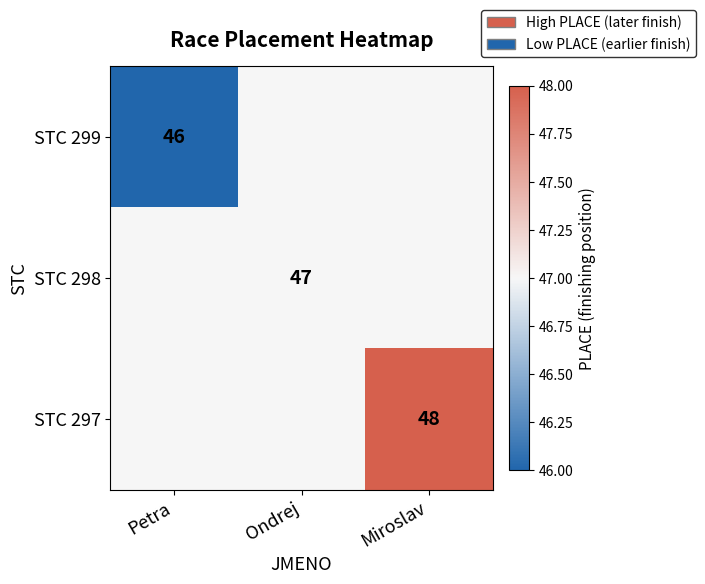

Is it true that STC 297 equals 66 at Miroslav?

False